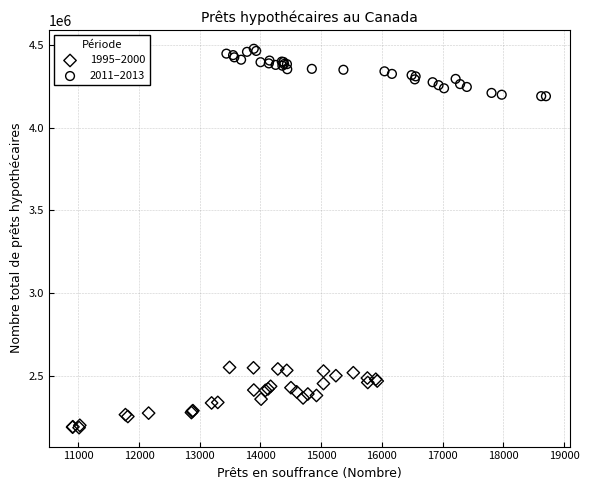

Which series reaches the minimum Y coordinate?

1995–2000